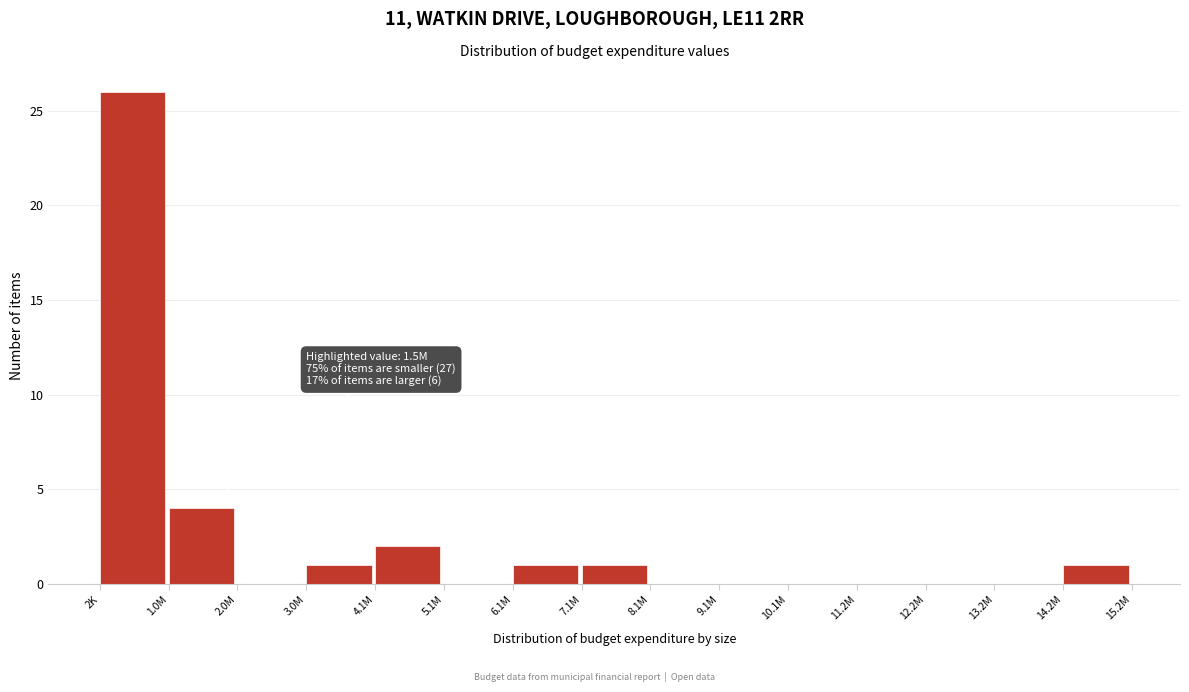

Reading left to right, transcribe all the data shown in this chart.

2K=26	1.0M=4	2.0M=0	3.0M=1	4.1M=2	5.1M=0	6.1M=1	7.1M=1	8.1M=0	9.1M=0	10.1M=0	11.2M=0	12.2M=0	13.2M=0	14.2M=1